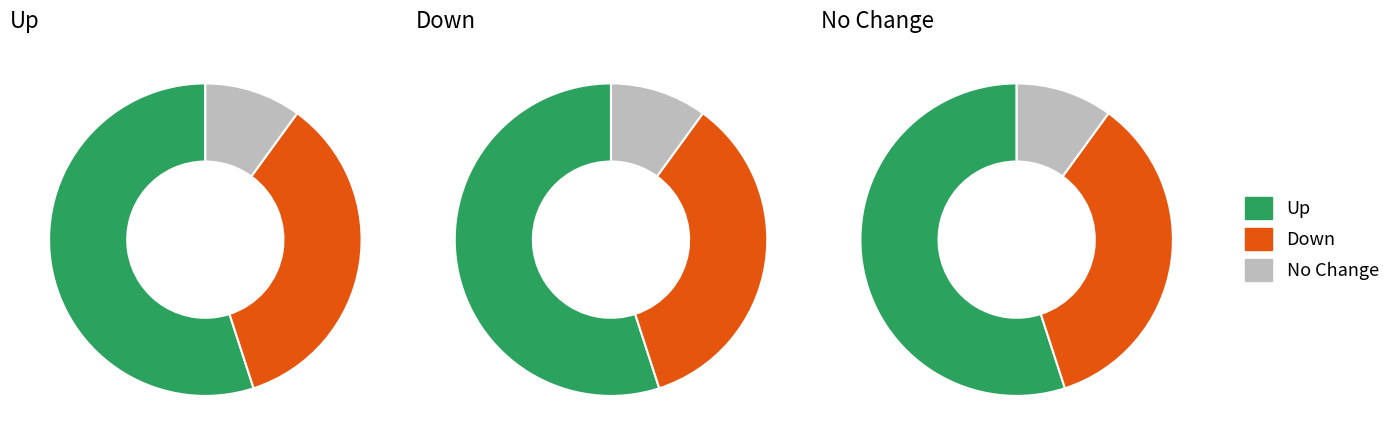

Between down and up, which is larger?

up